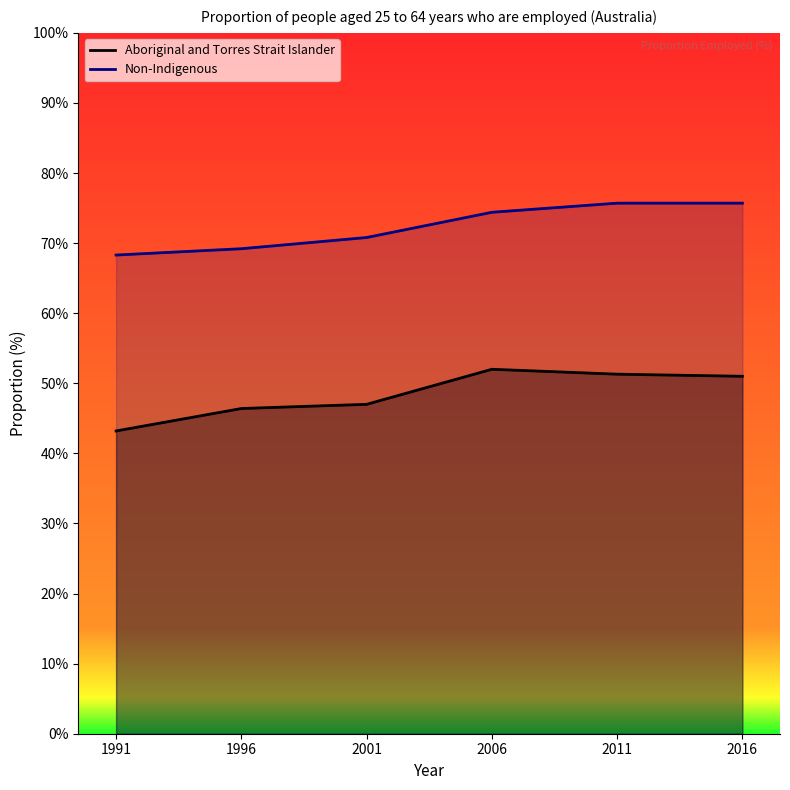

Read the Non-Indigenous value at 1996.

69.2